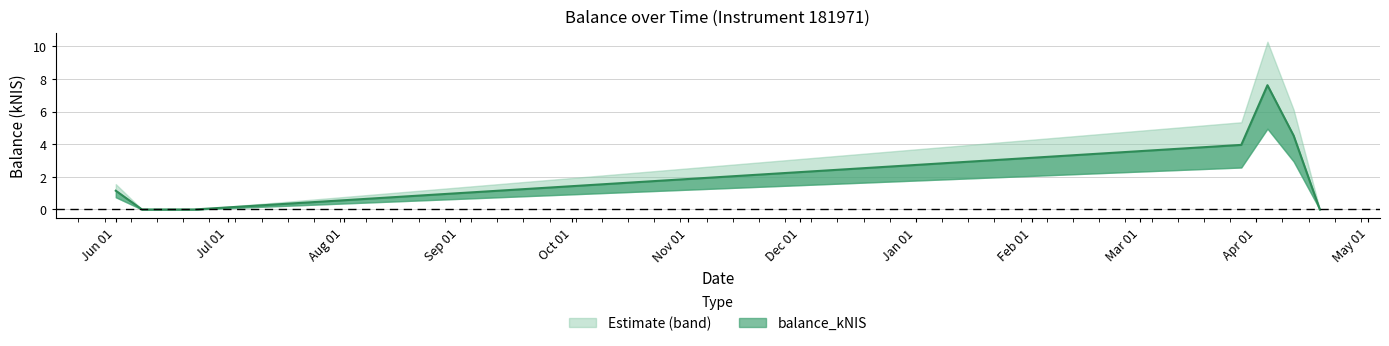

What is the label of the 6th point from the right?

2023-06-08